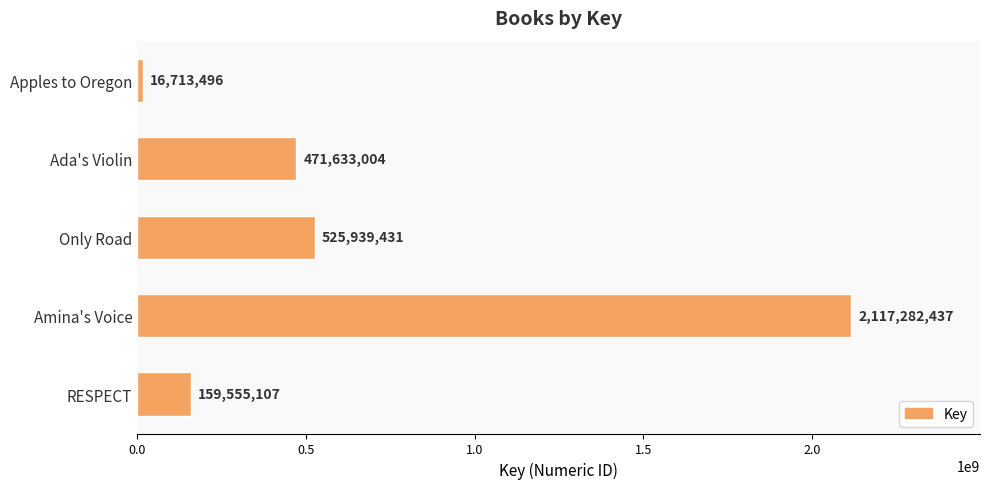

What is the sum of all values?

3291123475